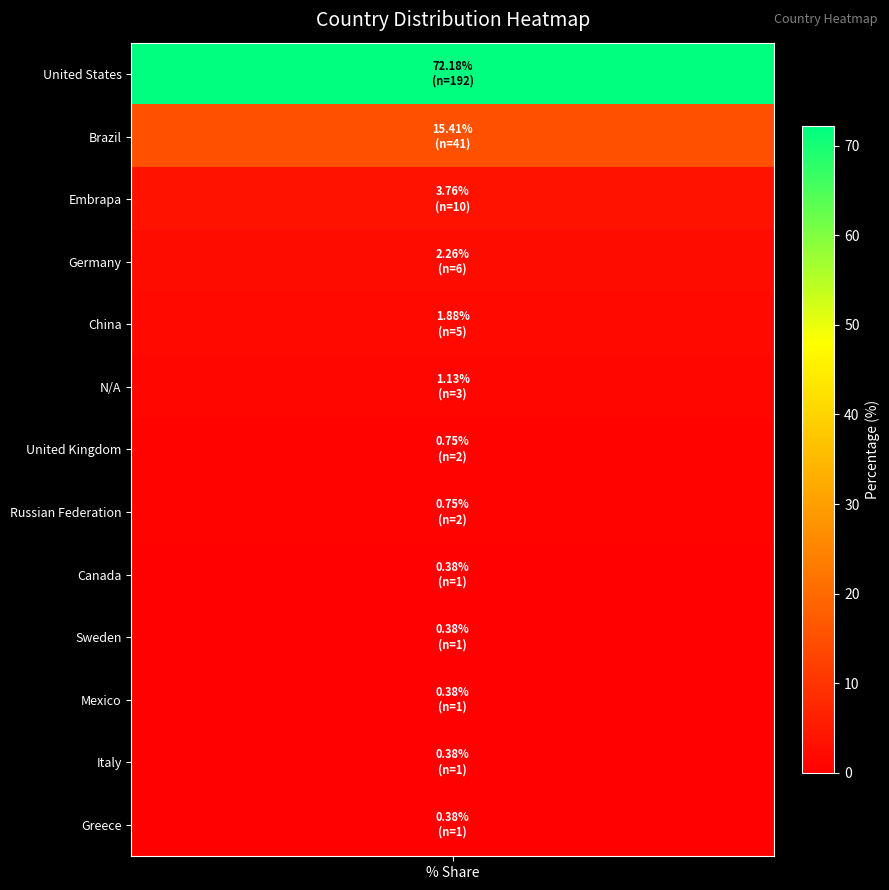

Reading left to right, list all the values displayed in this chart.

United States=72.2	Brazil=15.4	Embrapa=3.8	Germany=2.3	China=1.9	N/A=1.1	United Kingdom=0.8	Russian Federation=0.8	Canada=0.4	Sweden=0.4	Mexico=0.4	Italy=0.4	Greece=0.4